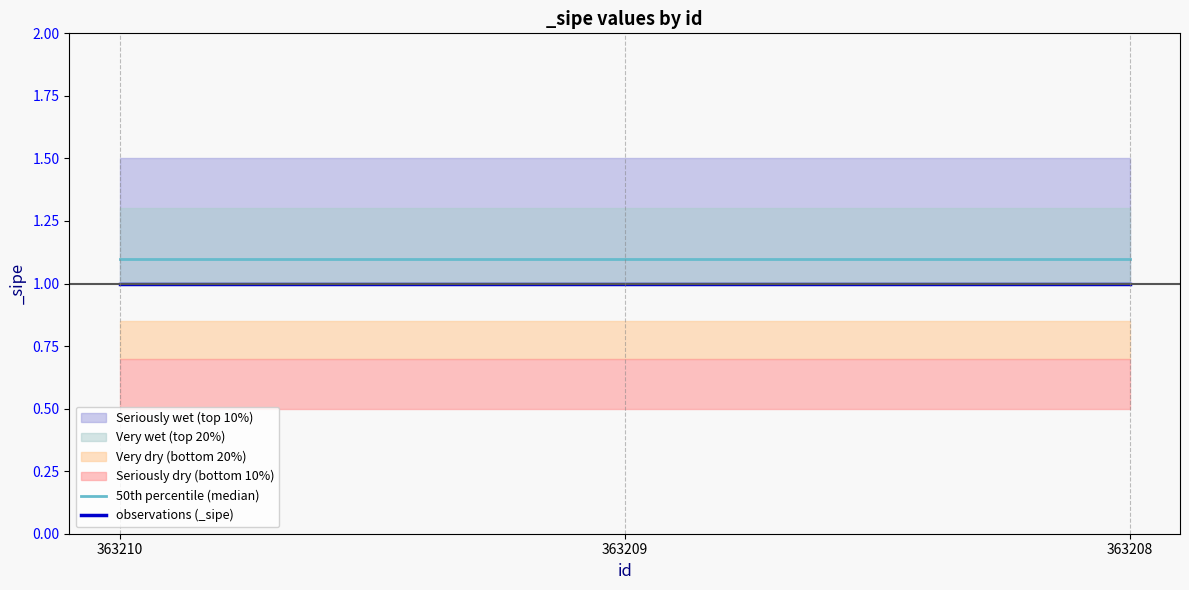

Which has a higher value, 363209 or 363208?

363209